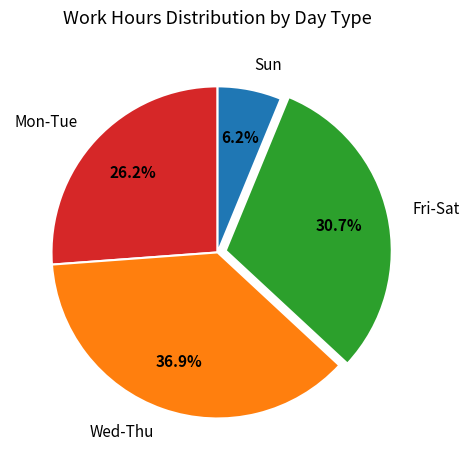

Do Mon-Tue and Fri-Sat together represent more than half of the pie?

Yes